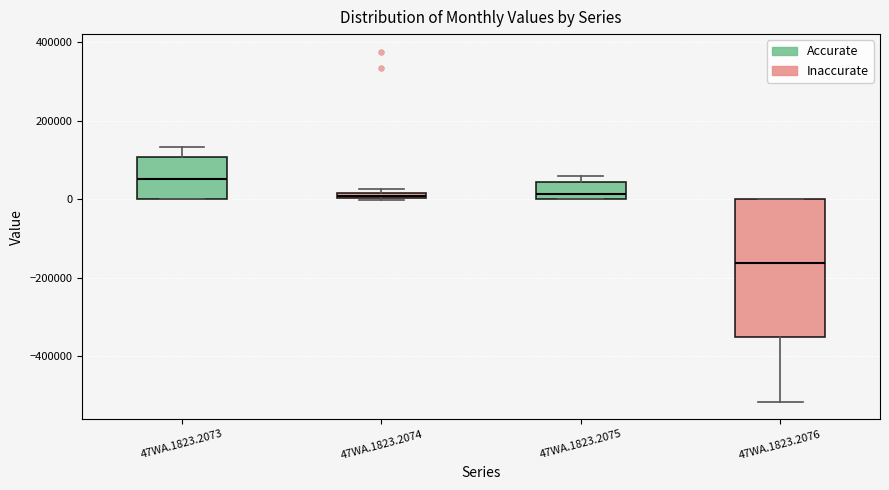

Which box's median line is the highest?

47WA.1823.2073